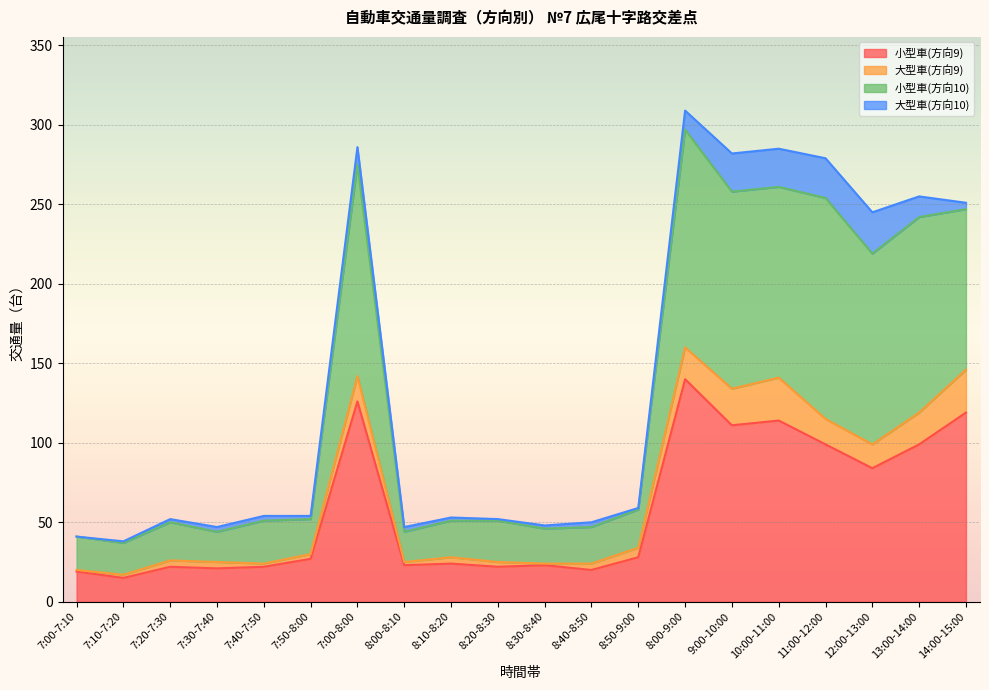

What is the label of the 13th point from the right?

8:00-8:10